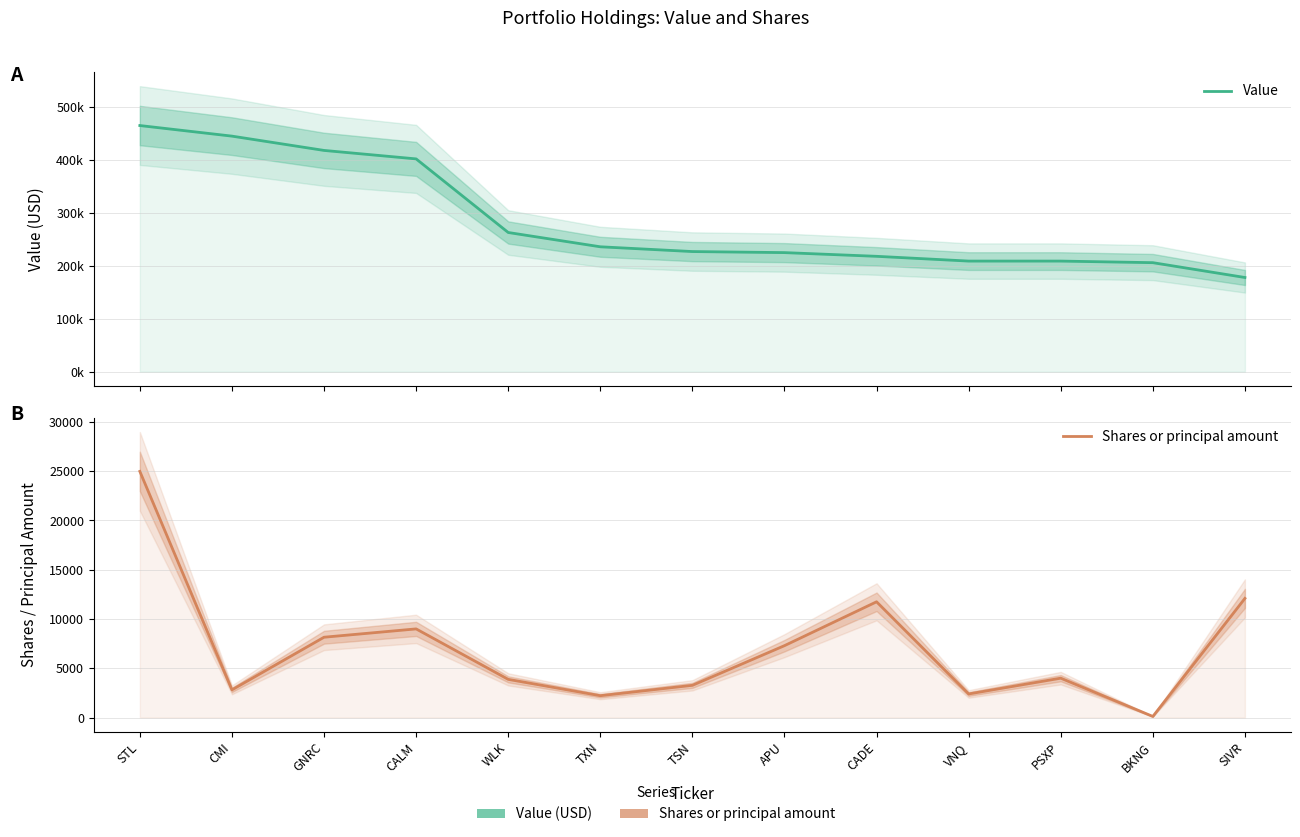

Rank the series by their average value, from lowest to highest.

Shares or principal amount, Value